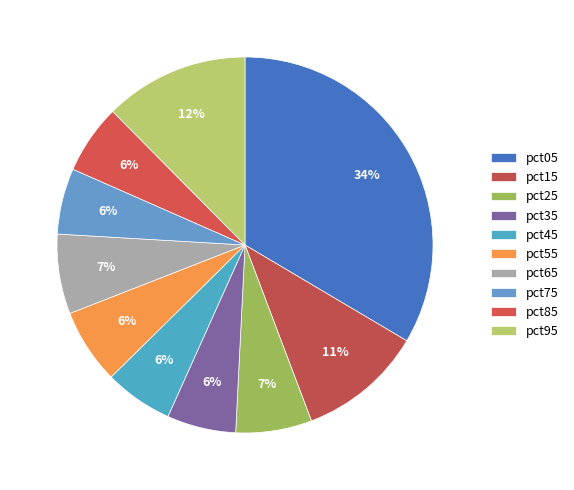

Which slice is the largest?

pct05